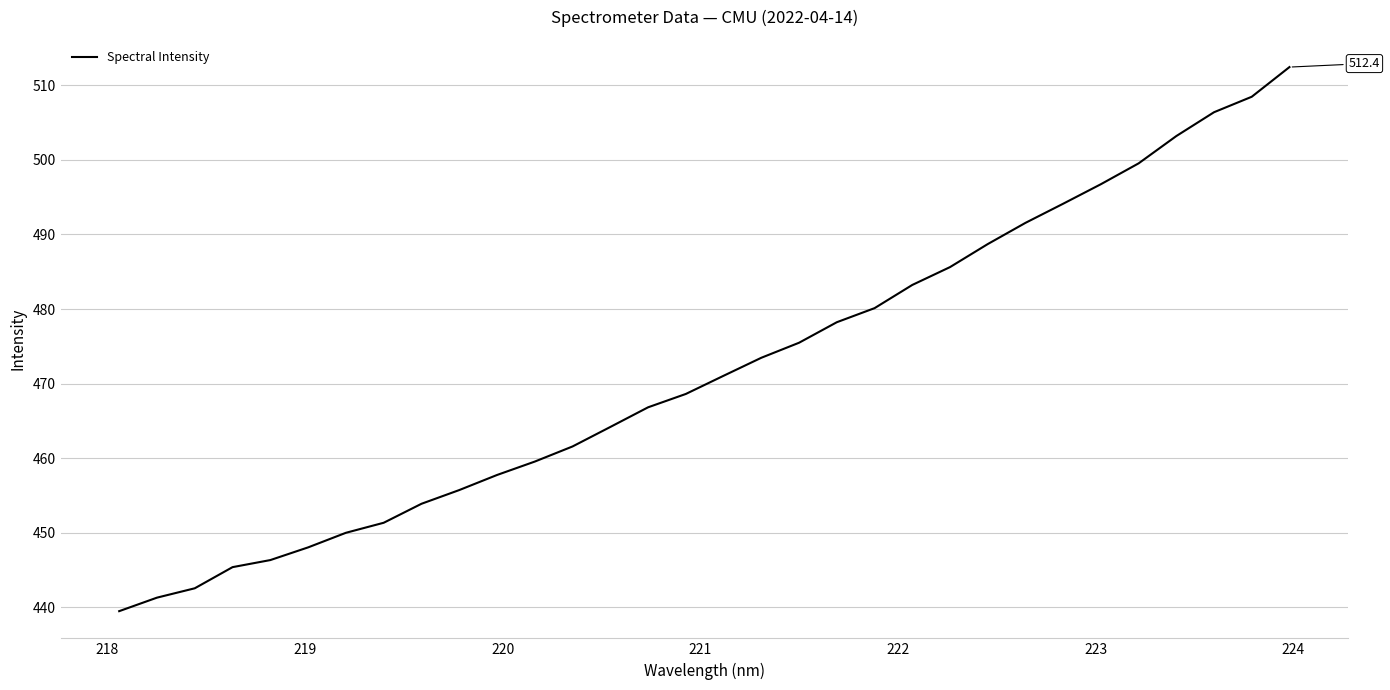

What is the difference between the maximum and minimum values?

72.9